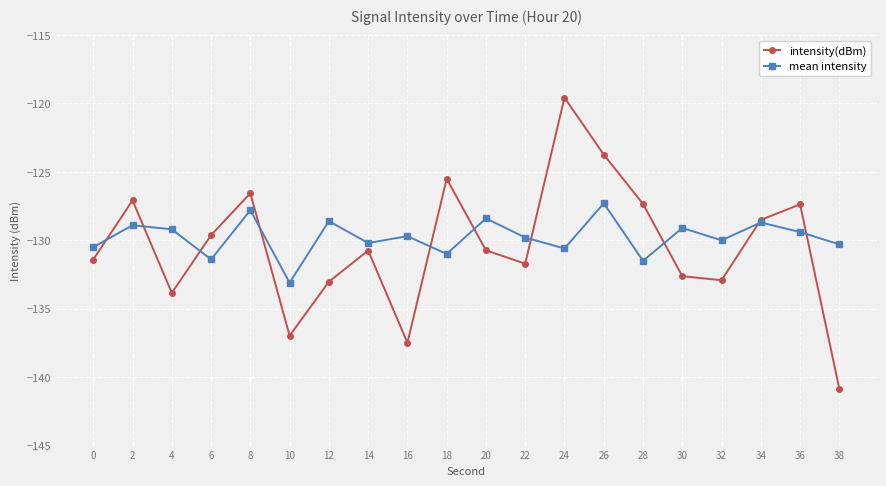

What is the total value across all series at 2?

-256.0